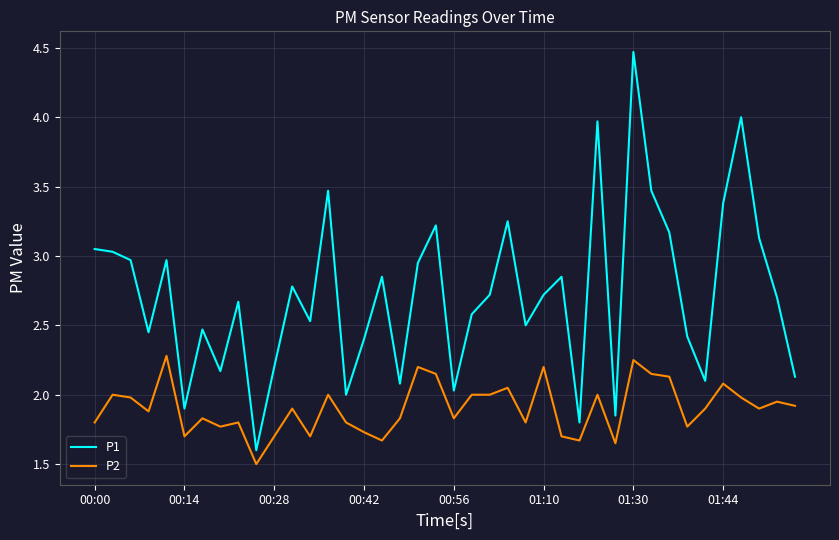

True or false: P2 and P1 intersect in this chart.

False